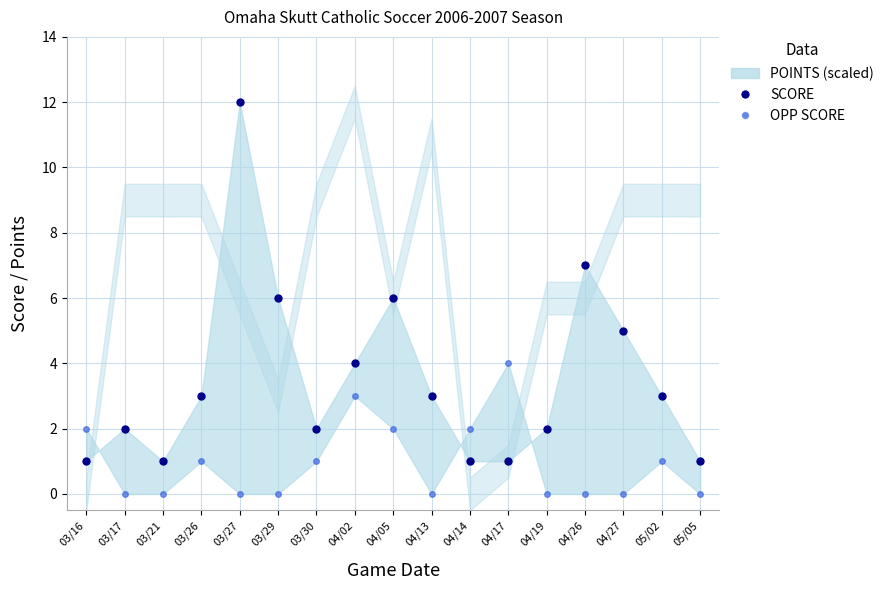

List the series in order of their overall mean, lowest first.

OPP SCORE, SCORE